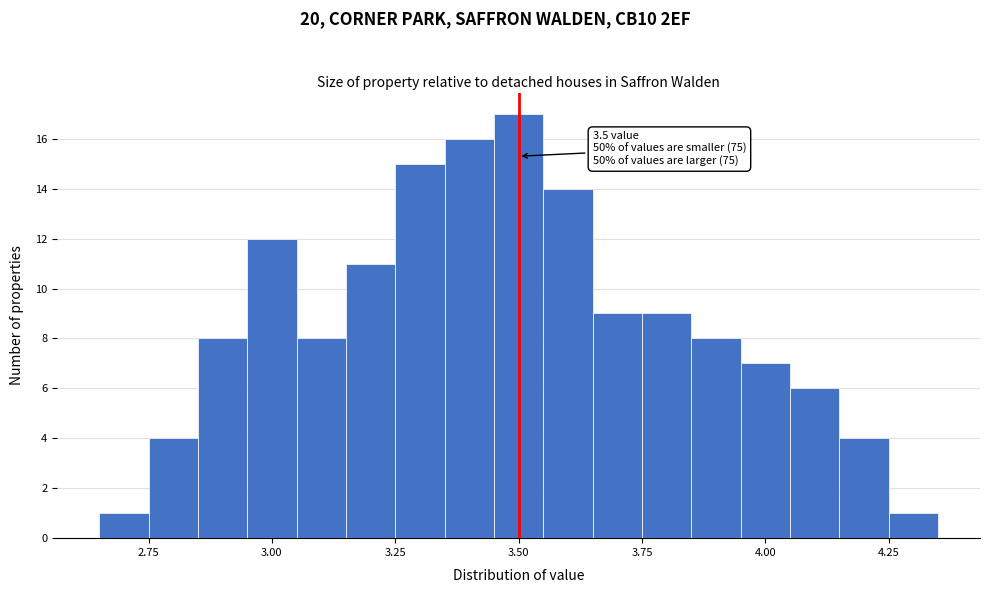

Around what value on the x-axis is the tallest bar? Give the approximate position of its centre, as read against the axis.

3.50